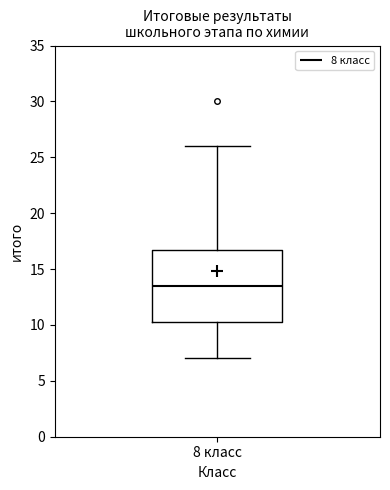

Transcribe this box plot: give where the median line is, the range the box spans, and where the two whiskers end, as read against the y-axis. The values are not printed on the chart, so give them approximately, as read against the axis.

median 13.5, box 10.5 to 17.0, whiskers 7.0 to 26.0